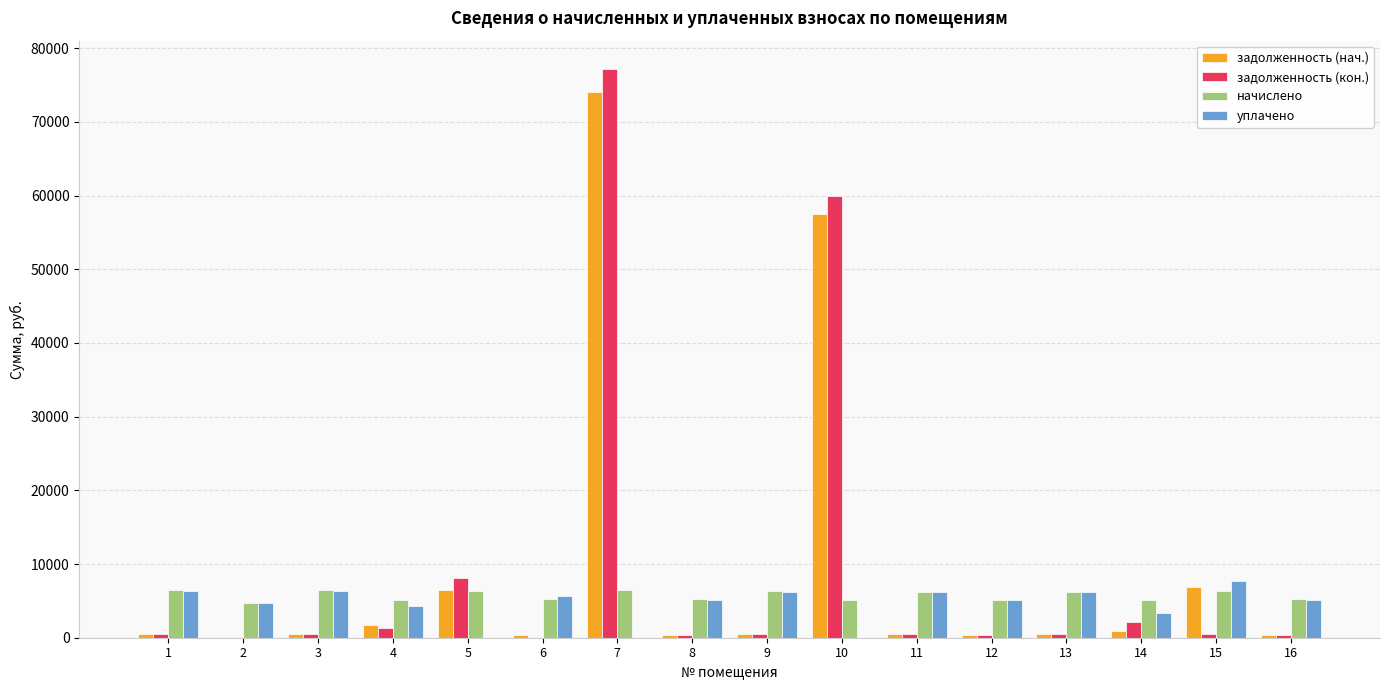

At which category is the sum across all series the highest?

7